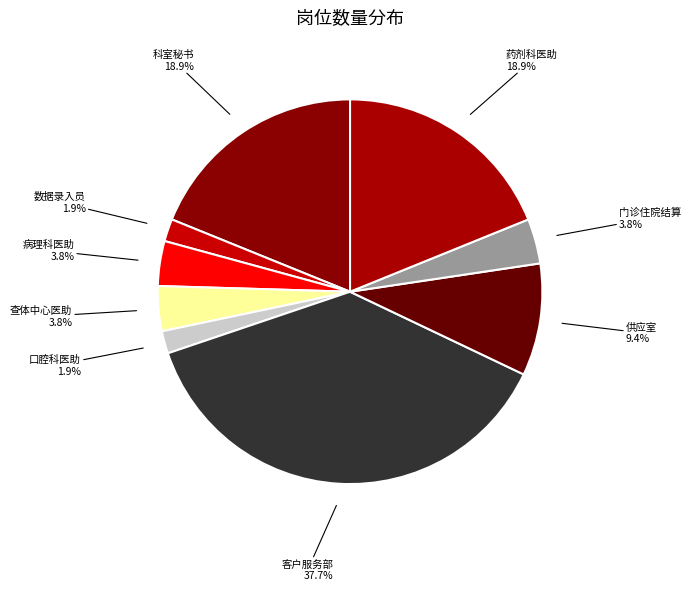

Between 查体中心医助 and 客户服务部, which is larger?

客户服务部